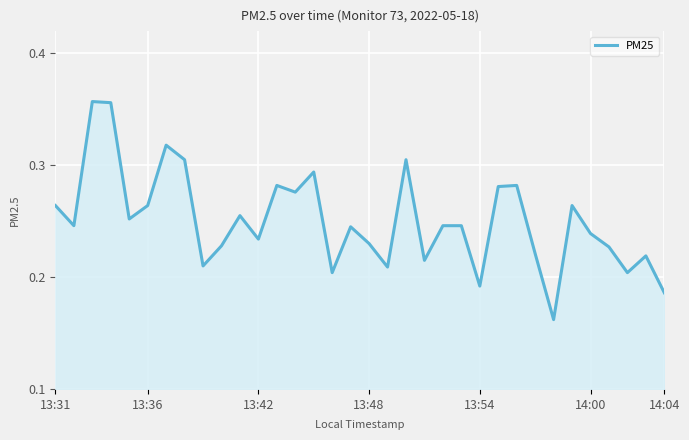

How many values are between 0 and 1?

34